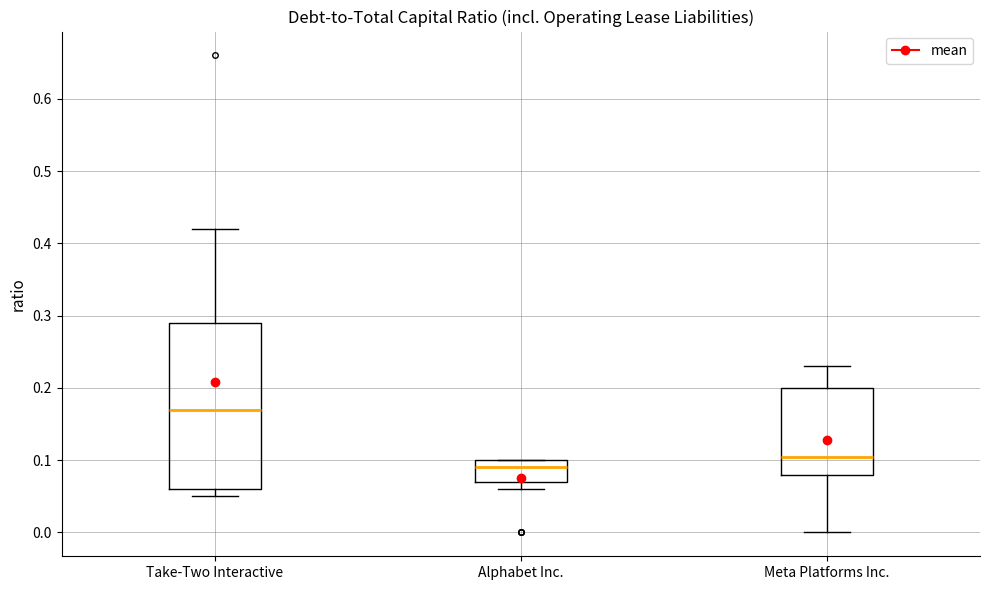

Comparing the boxes themselves (not the whiskers), which one is the tallest?

Take-Two Interactive